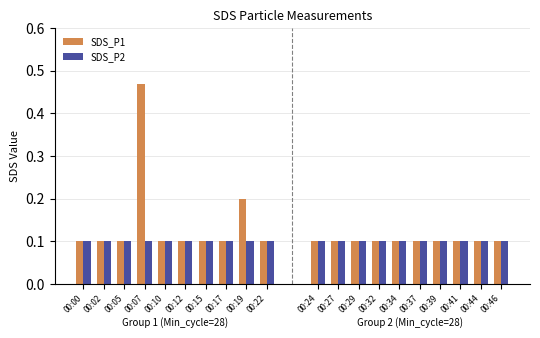

What is the smallest value displayed?

0.1